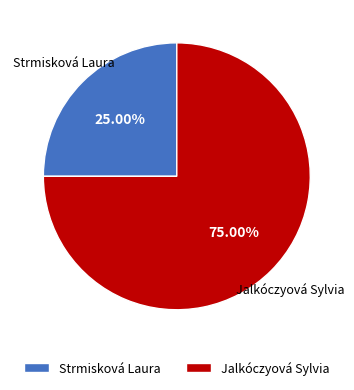

What portion of the pie excludes Jalkóczyová Sylvia?

25.0%